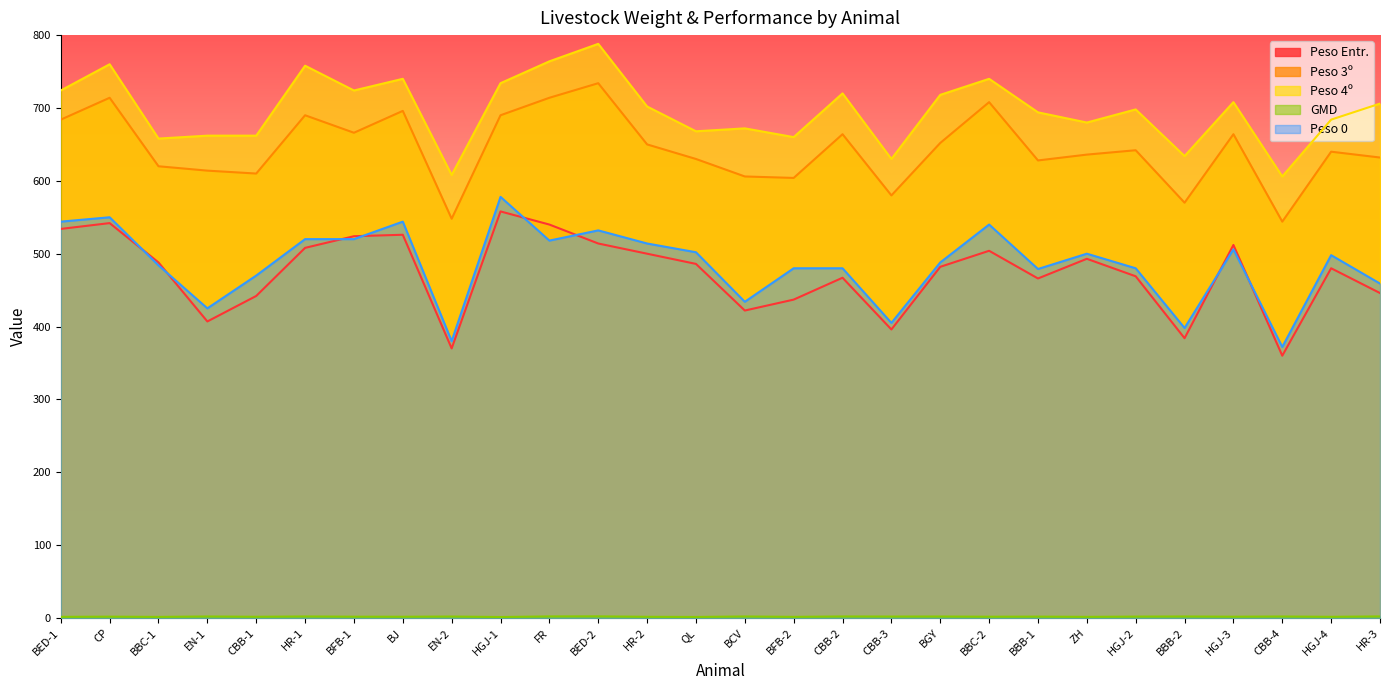

What is the sum of the Peso Entr. values at BGY and BFB-1?

1006.0